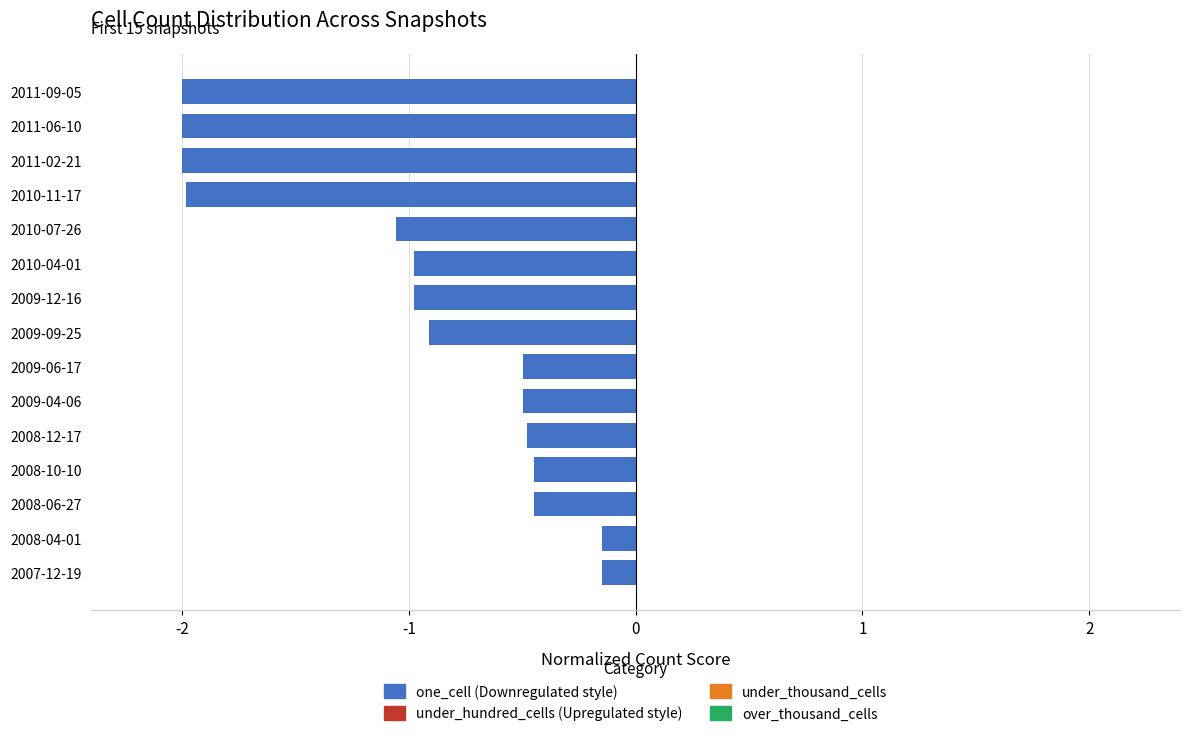

The chart shows a value of -2.0 at 2011-02-21. True or false?

True